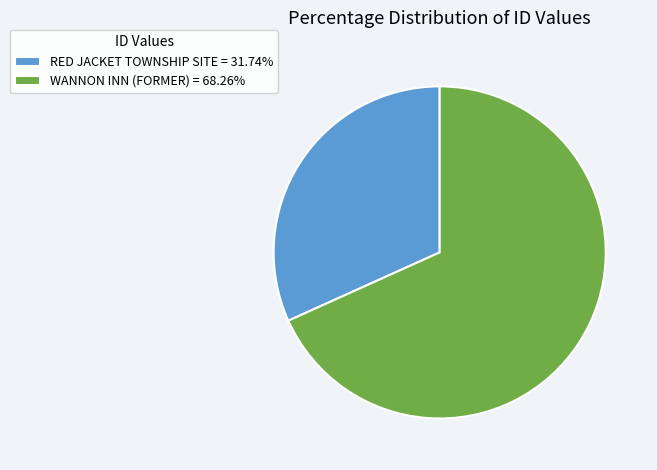

Which has a higher value, RED JACKET TOWNSHIP SITE or WANNON INN (FORMER)?

WANNON INN (FORMER)